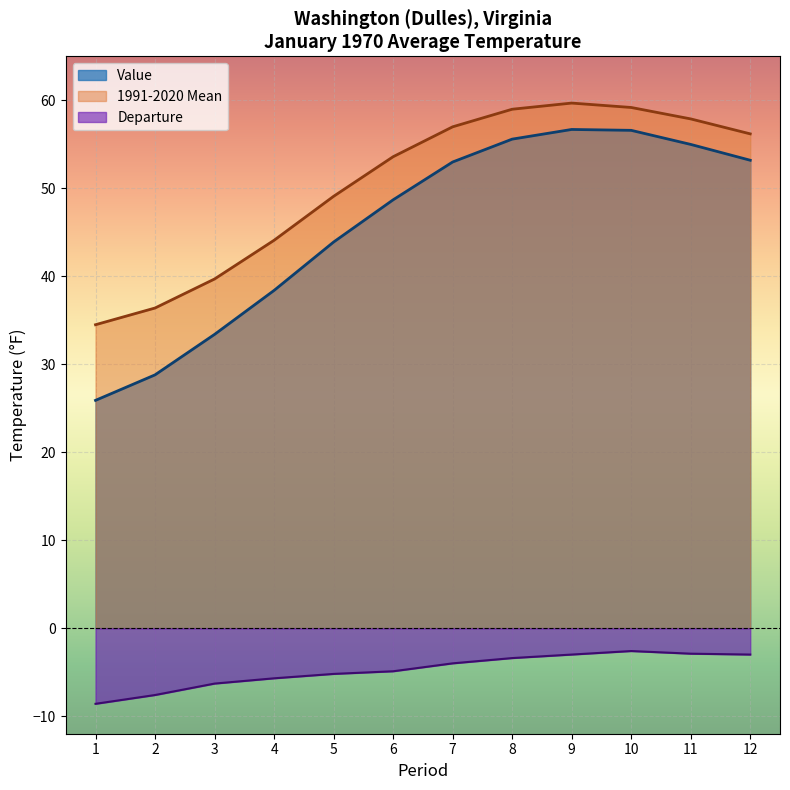

True or false: Value and Departure cross at least once.

False